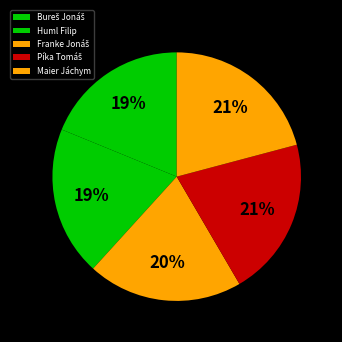

True or false: Bureš Jonáš accounts for 5% of the total.

False